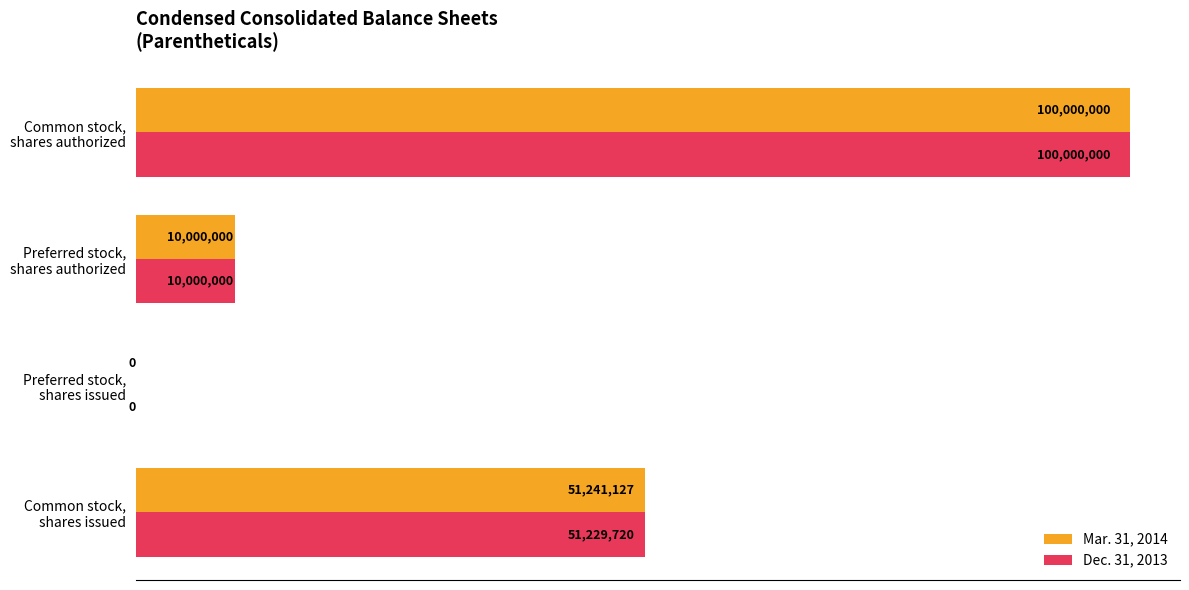

What are all the series names shown in the legend?

Mar. 31, 2014, Dec. 31, 2013